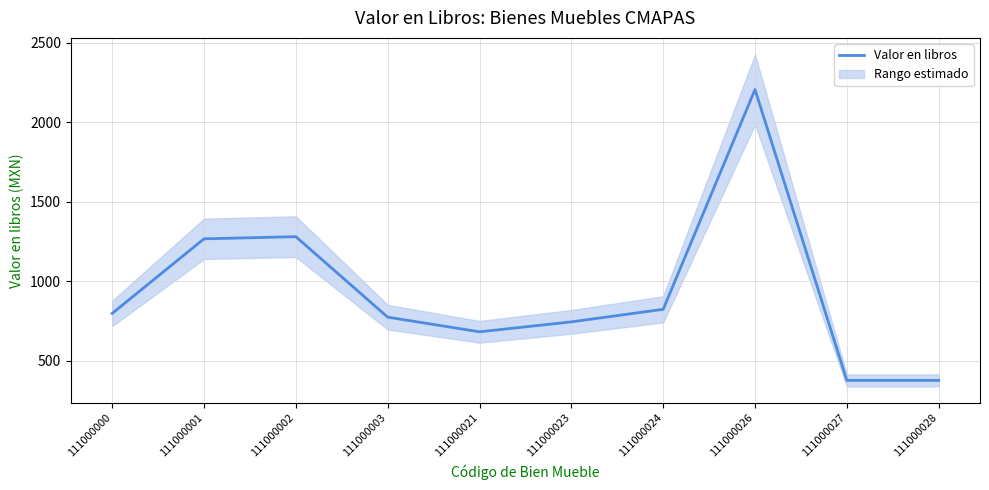

What is the value of the 5th point from the left?

682.5